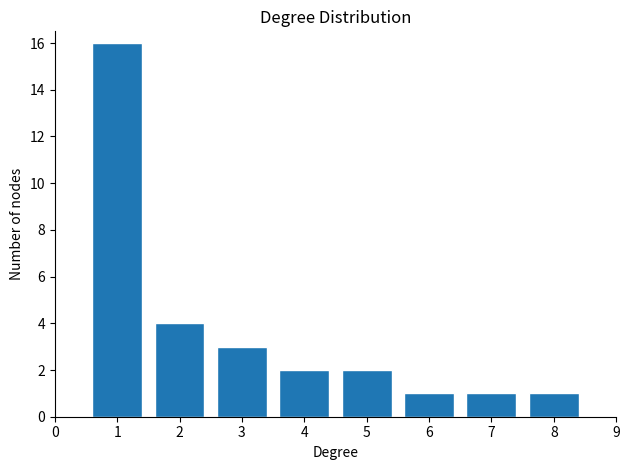

Reading left to right, transcribe all the data shown in this chart.

16	4	3	2	2	1	1	1